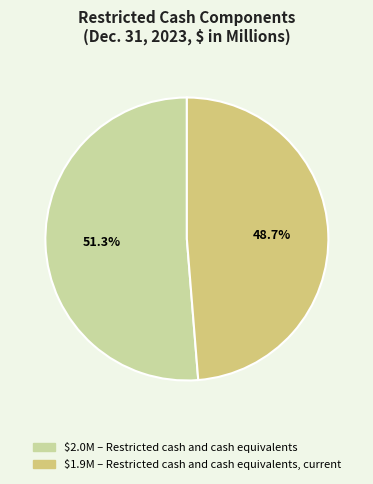

Is there a majority slice in this chart?

Yes